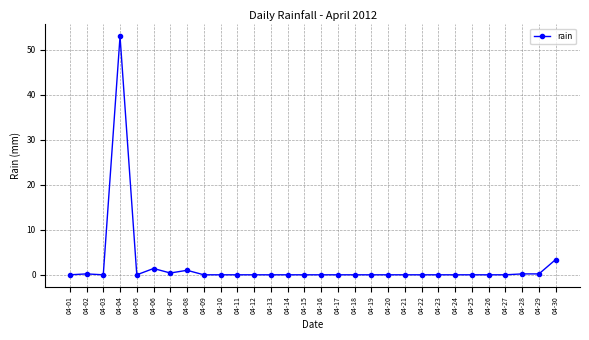

Which category has the highest value across all series?

04-04